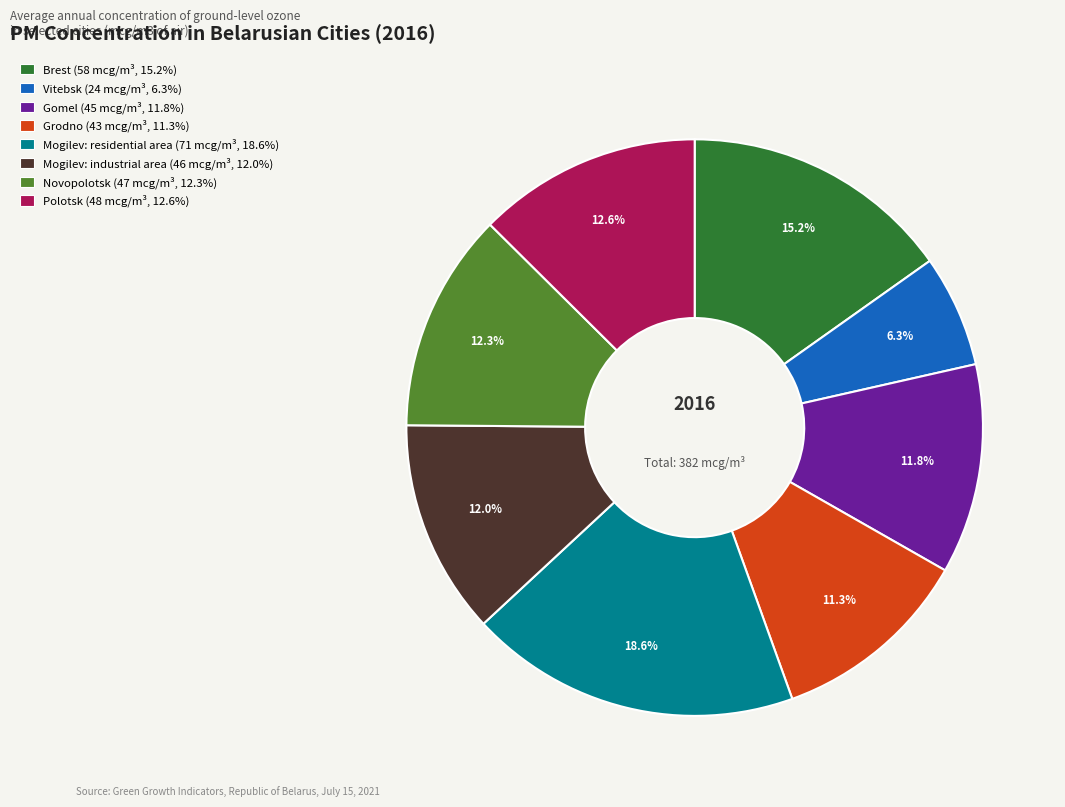

Approximately how many times larger is the value at Polotsk compared to Mogilev: residential area?

0.7